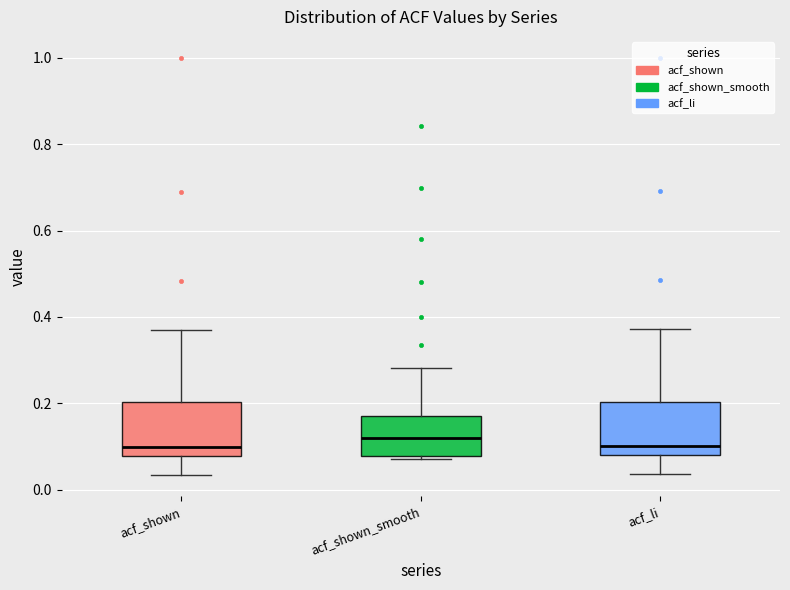

Reading left to right, read every box against the y-axis: the position of its median line, the range the box covers, and the ends of its whiskers. The values are not printed on the chart, so give them approximately, as read against the axis.

acf_shown: median 0.10, box 0.08 to 0.20, whiskers 0.04 to 0.38
acf_shown_smooth: median 0.12, box 0.08 to 0.18, whiskers 0.08 (just below the box's lower edge) to 0.28
acf_li: median 0.10, box 0.08 to 0.20, whiskers 0.04 to 0.38